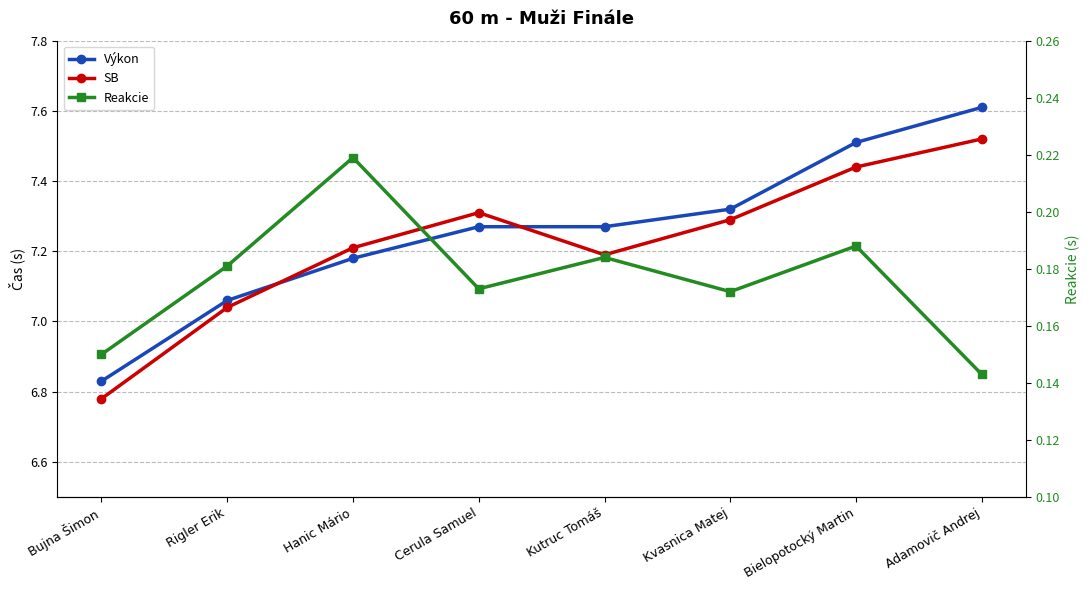

What is the total value across all series at Rigler Erik?

14.3